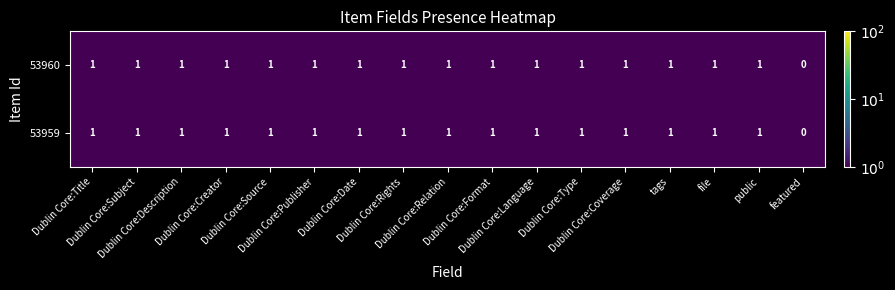

Count the 53959 values in the range 1 to 2.

16